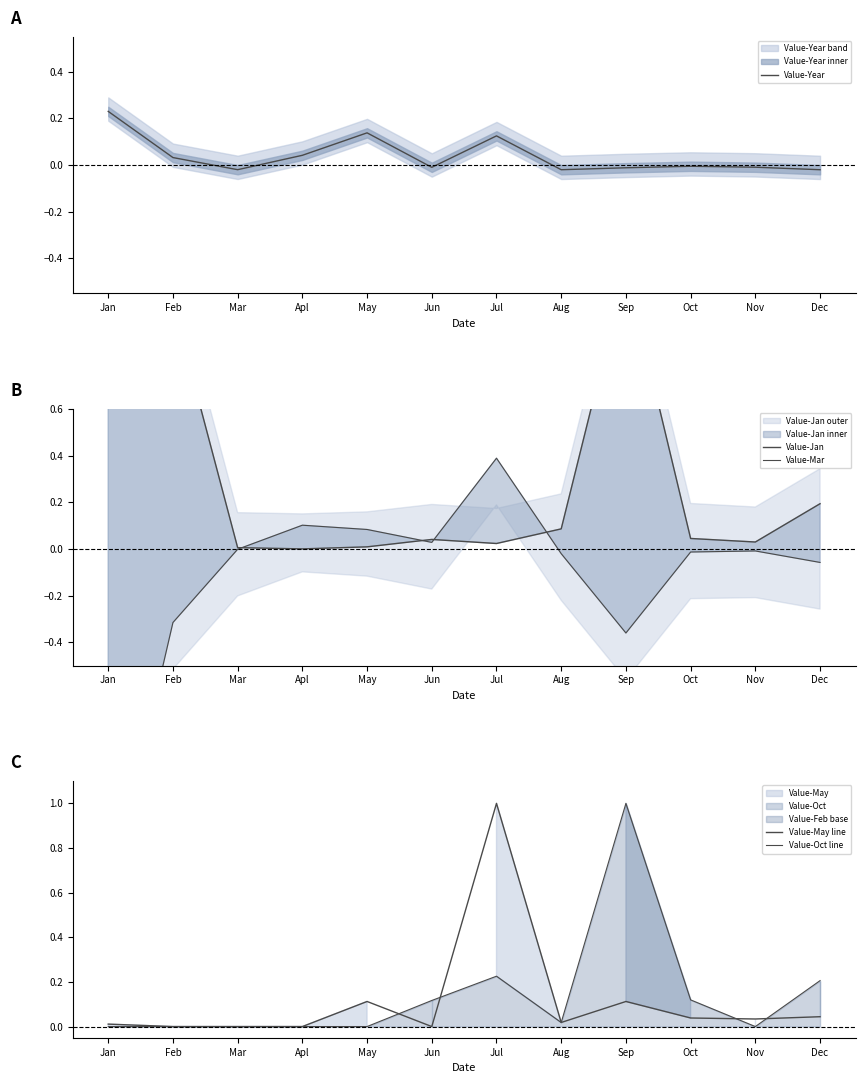

What is the sum of the Value-May line values at Sep and Mar?

0.1